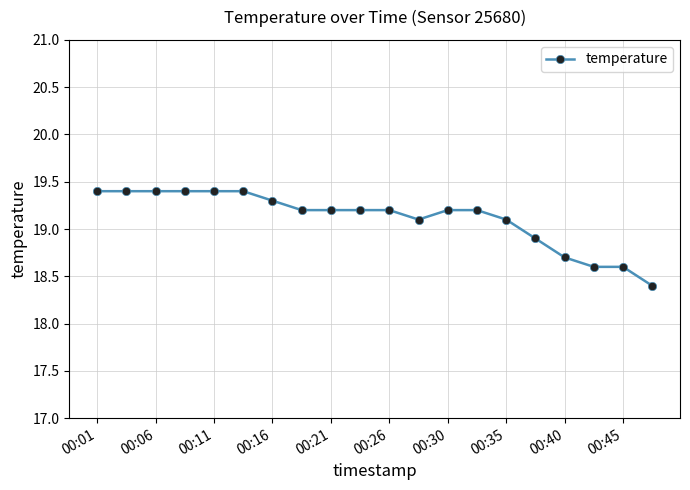

Reading left to right, list all the values displayed in this chart.

19.4	19.4	19.4	19.4	19.4	19.4	19.3	19.2	19.2	19.2	19.2	19.1	19.2	19.2	19.1	18.9	18.7	18.6	18.6	18.4